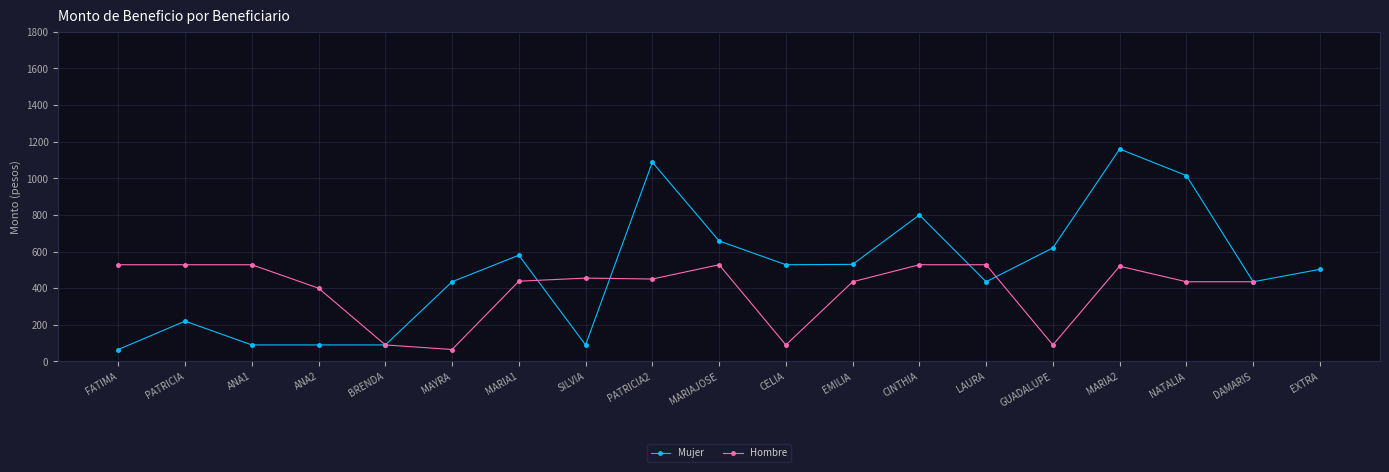

Which series has the largest total across all categories?

Mujer